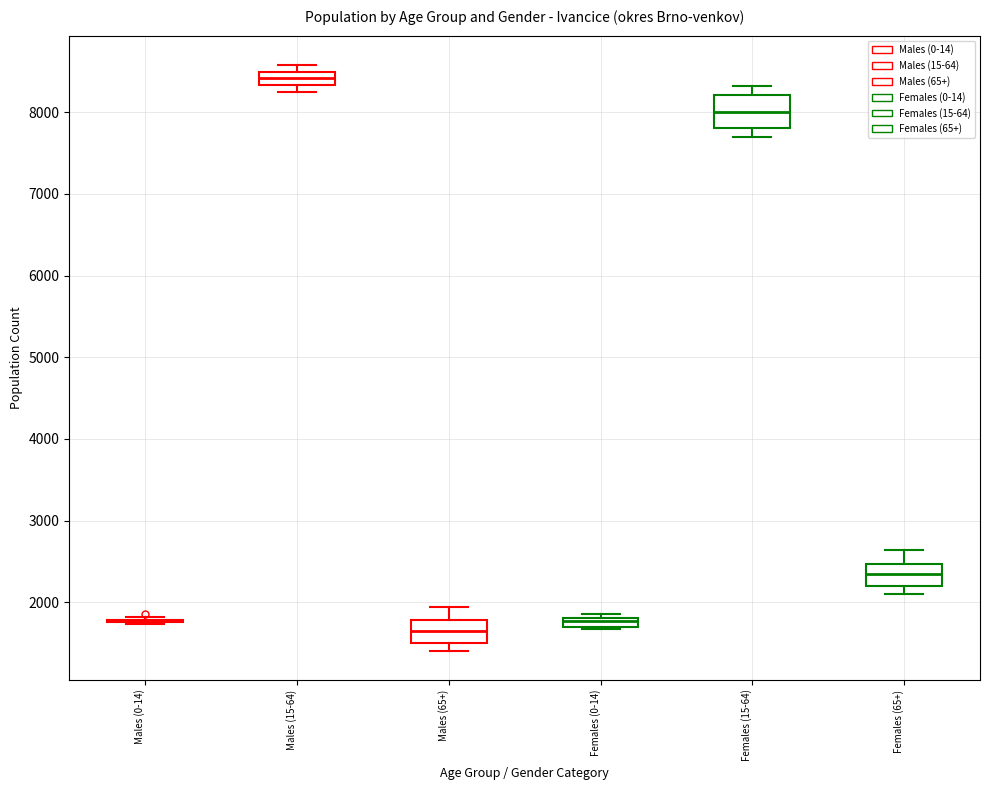

Which box is the tallest, from its lower edge to its upper edge?

Females (15-64)